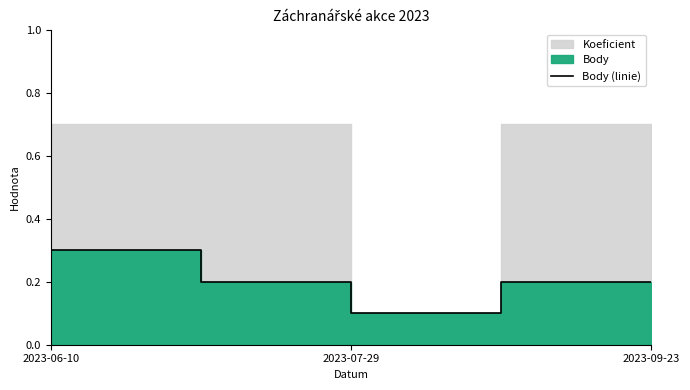

How many lines are shown in the chart?

1